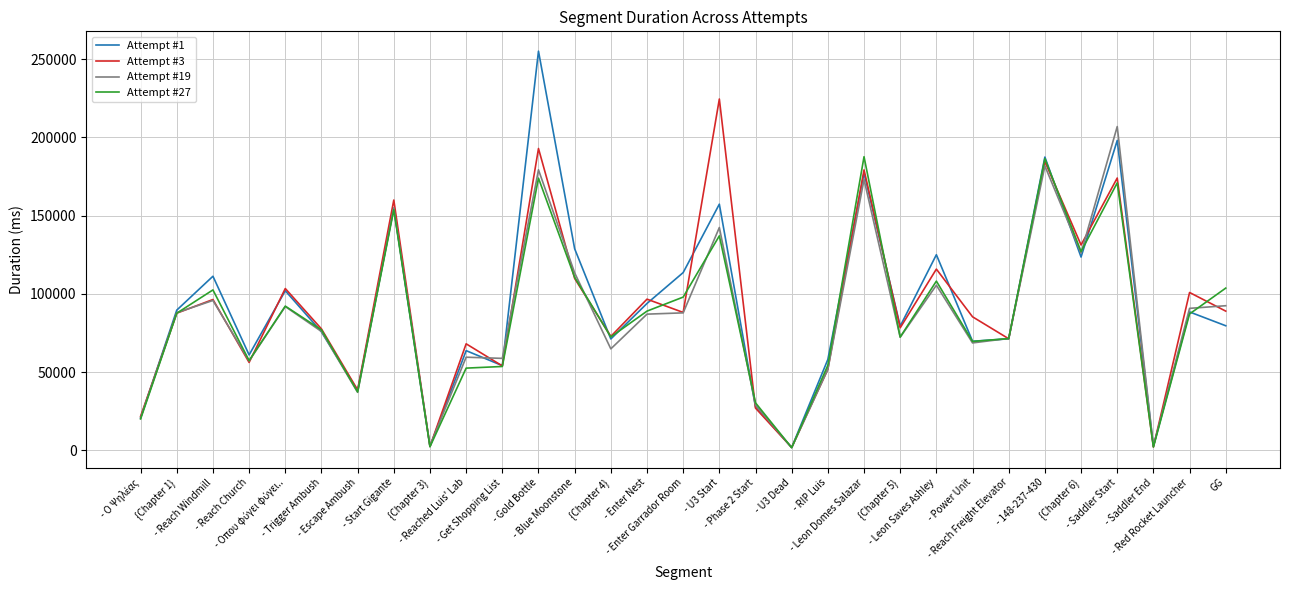

What is the maximum value shown in the chart?

255102